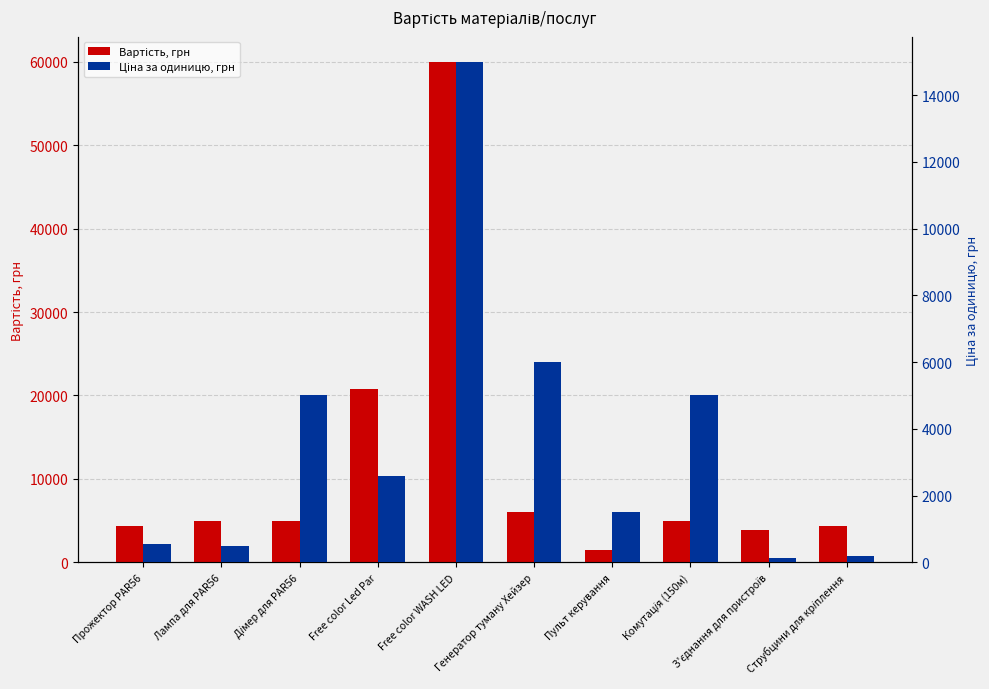

True or false: Ціна за одиницю, грн has a value of 1500 at Пульт керування.

True